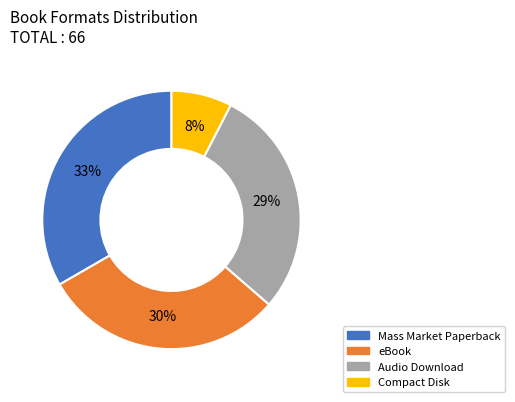

How many segments does this pie chart have?

4